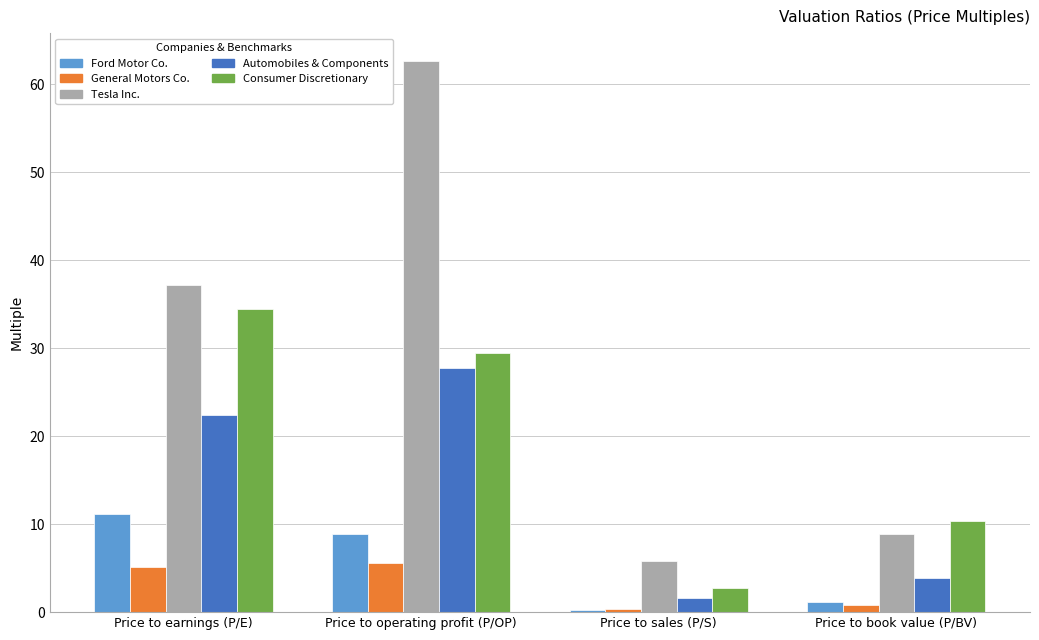

What is the difference between the maximum and minimum values in the General Motors Co. series?

5.2